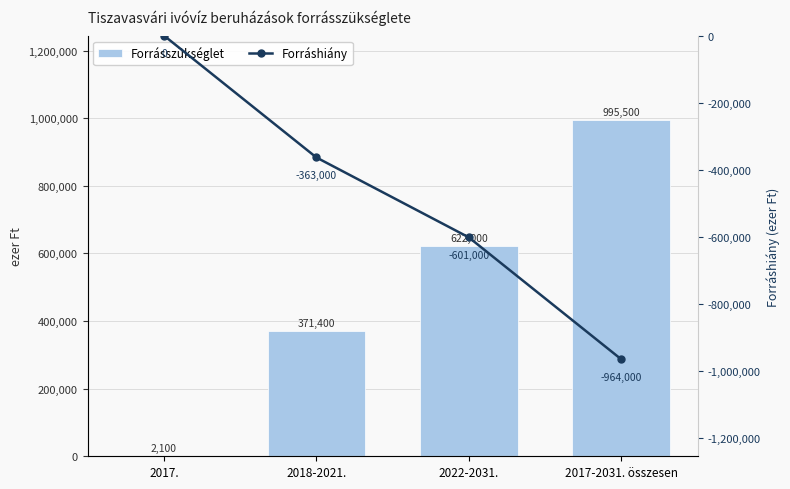

Reading right to left, extract all data points from this chart.

Forrásszükséglet: 2017-2031. összesen=995500	2022-2031.=622000	2018-2021.=371400	2017.=2100
Forráshiány: 2017-2031. összesen=-964000	2022-2031.=-601000	2018-2021.=-363000	2017.=0